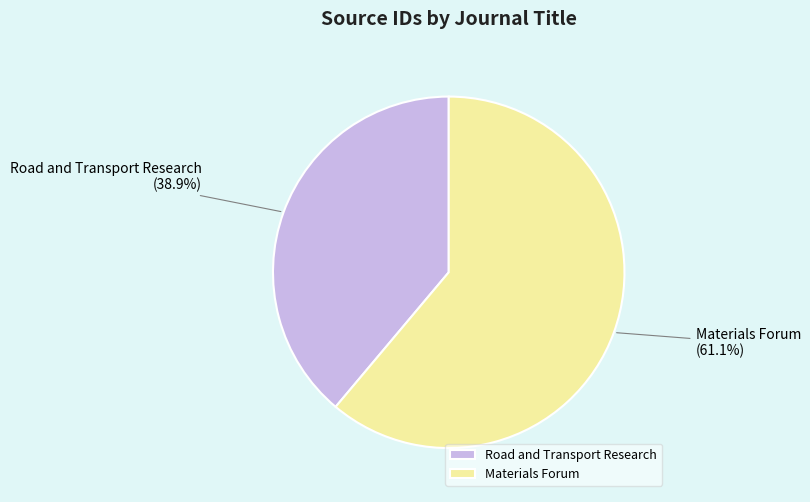

To the nearest percent, what is the difference between the Materials Forum and Road and Transport Research slice percentages?

22%